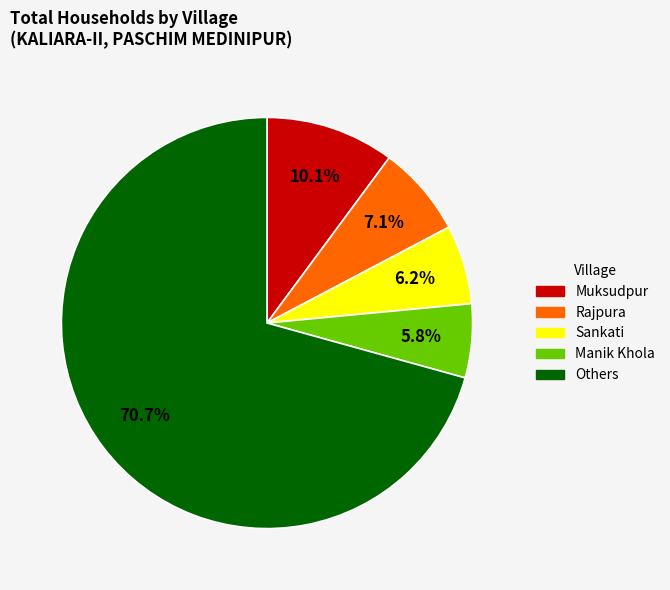

Does any single category account for the majority?

Yes